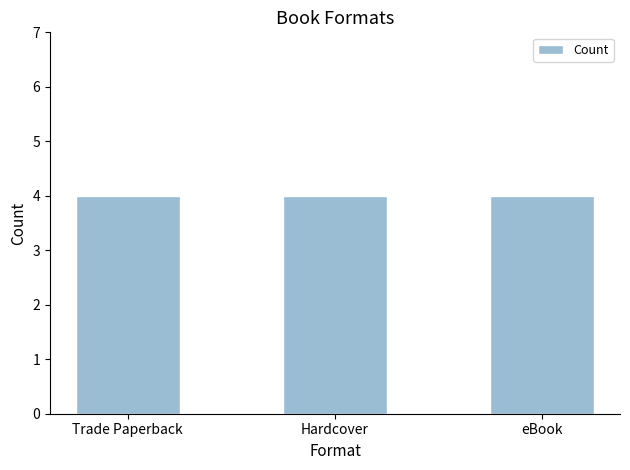

How many series are shown in this chart?

1